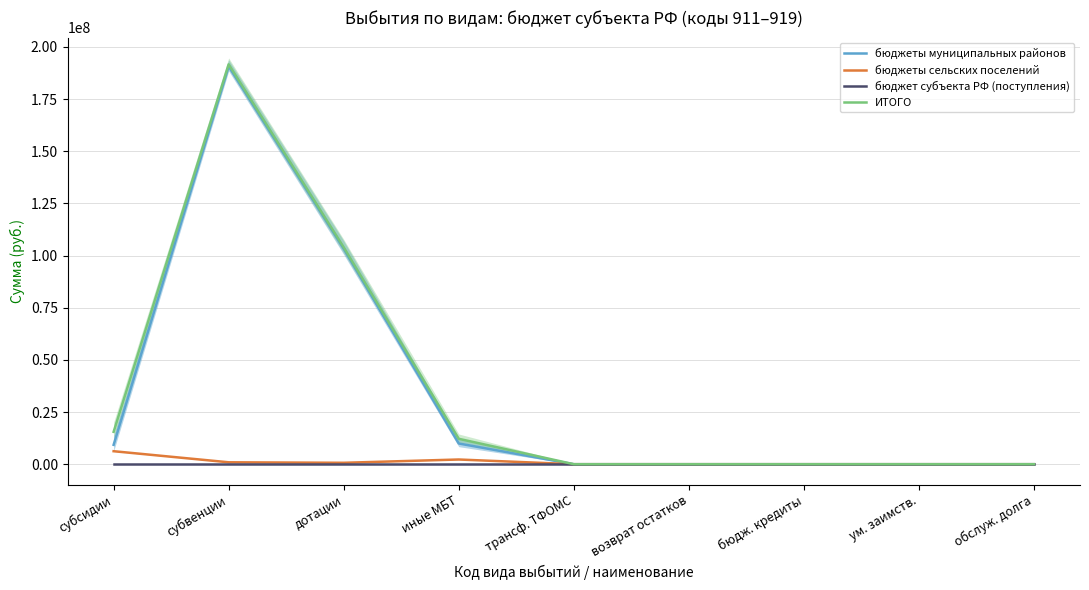

True or false: бюджет субъекта РФ (поступления) and бюджеты муниципальных районов intersect in this chart.

False